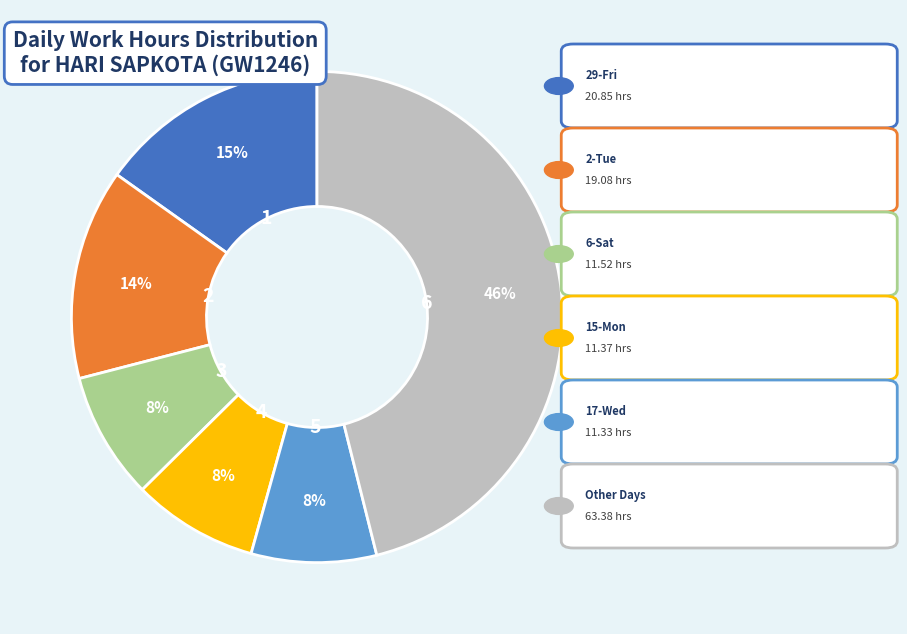

To the nearest percent, what is the average slice percentage?

17%